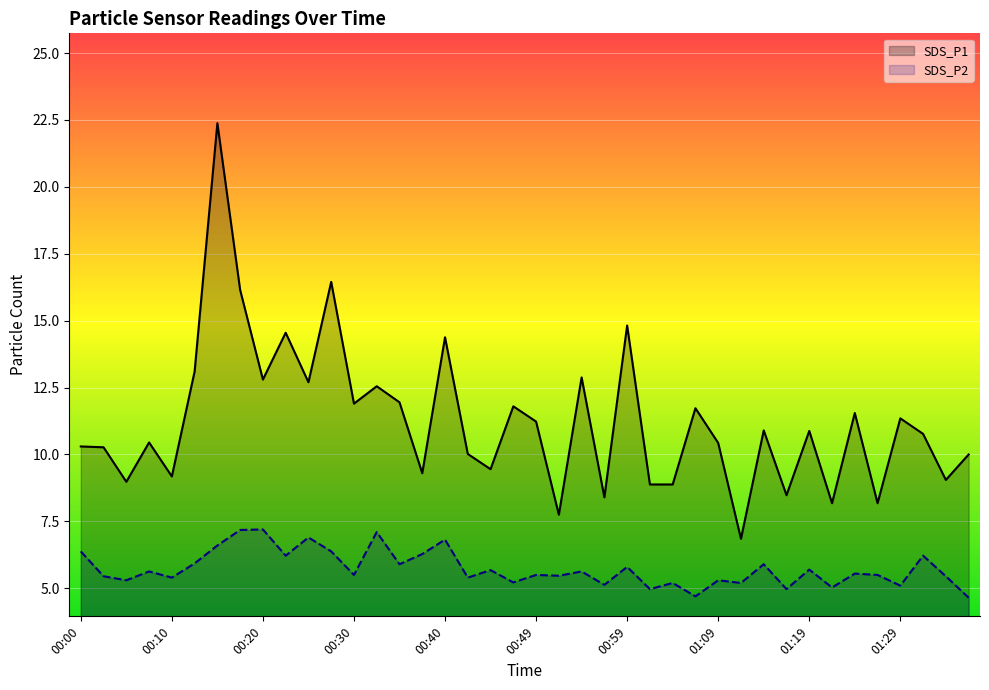

Which series has the largest total across all categories?

SDS_P1